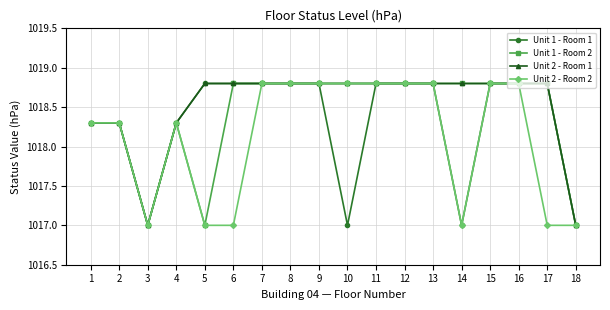

Is it true that Unit 1 - Room 2 equals 218.7 at 1?

False